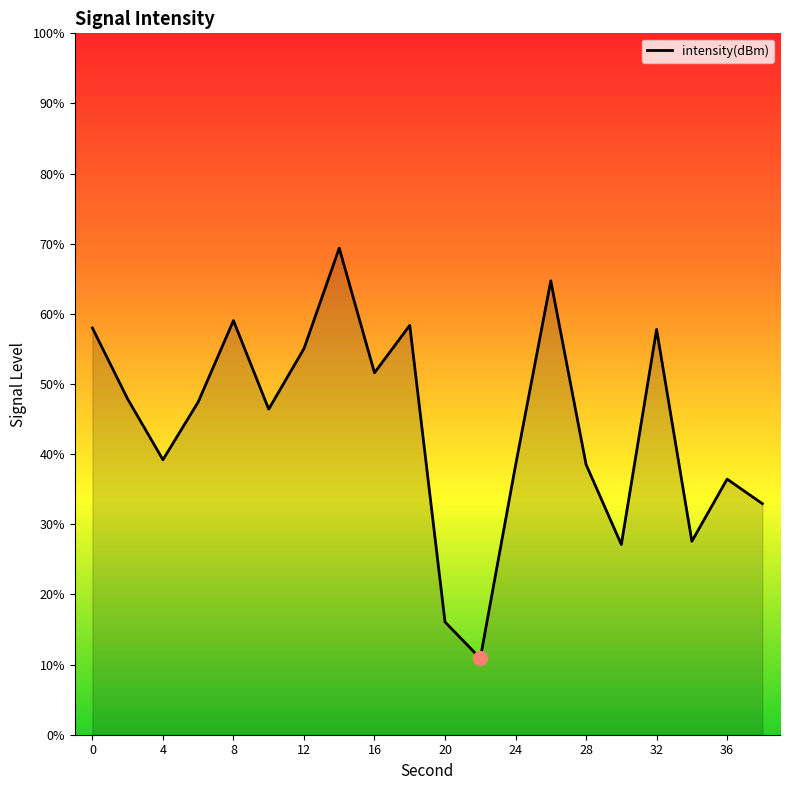

What is the difference between the maximum and minimum values?

58.5